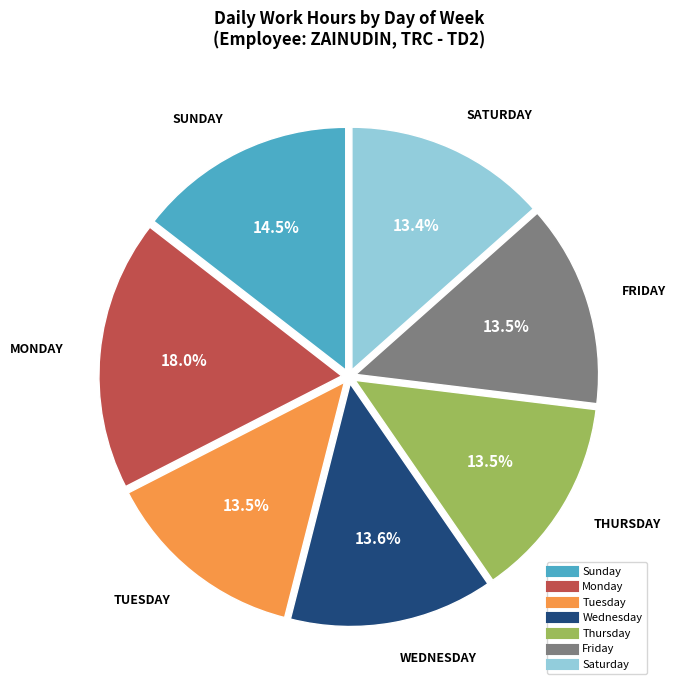

Is there any slice that represents more than half of the pie?

No